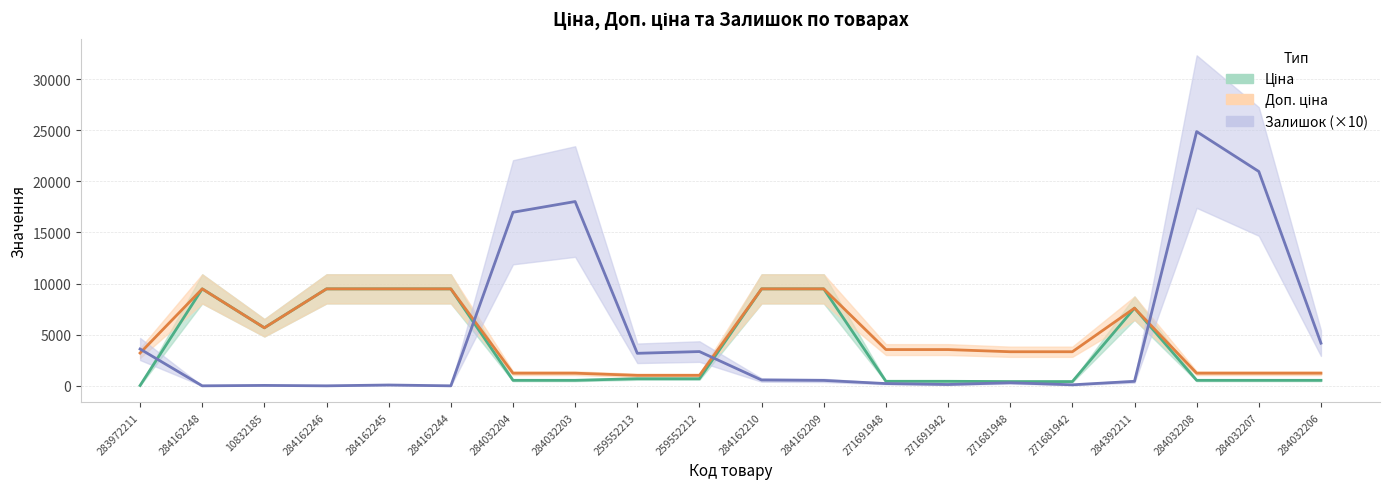

The value of Залишок at 259552212 is 6010.9. True or false?

False